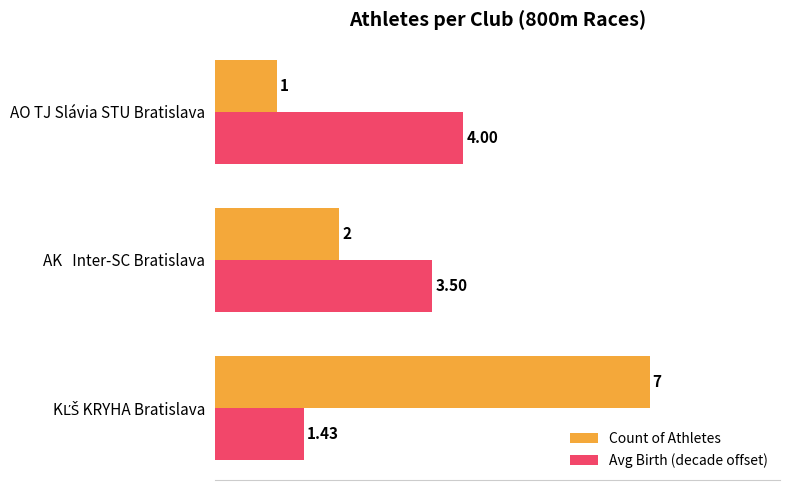

What are all the series names shown in the legend?

Count of Athletes, Avg Birth (decade offset)